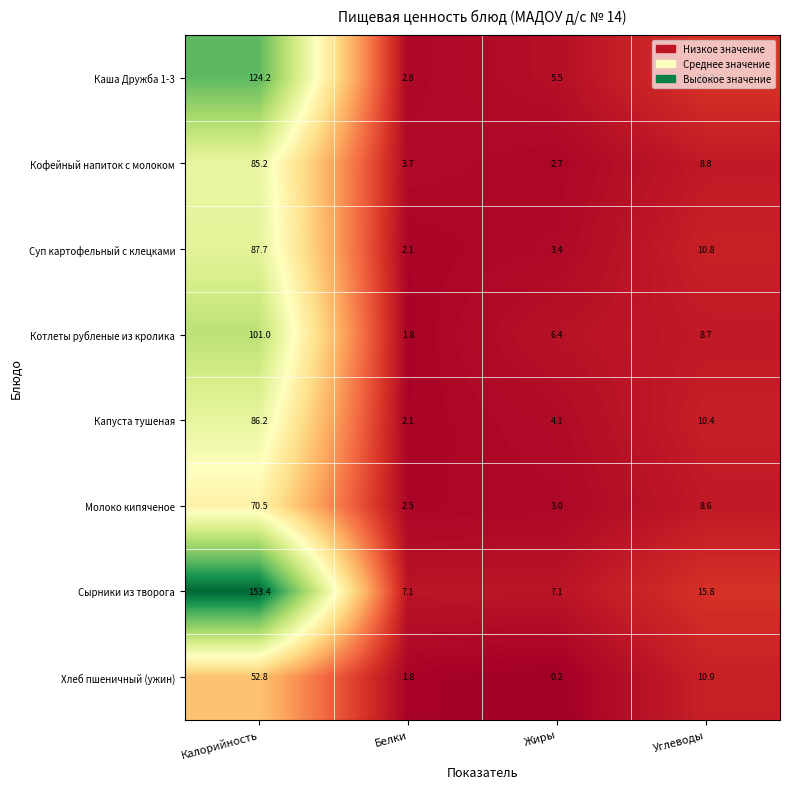

What is the sum of all Хлеб пшеничный (ужин) values?

65.7